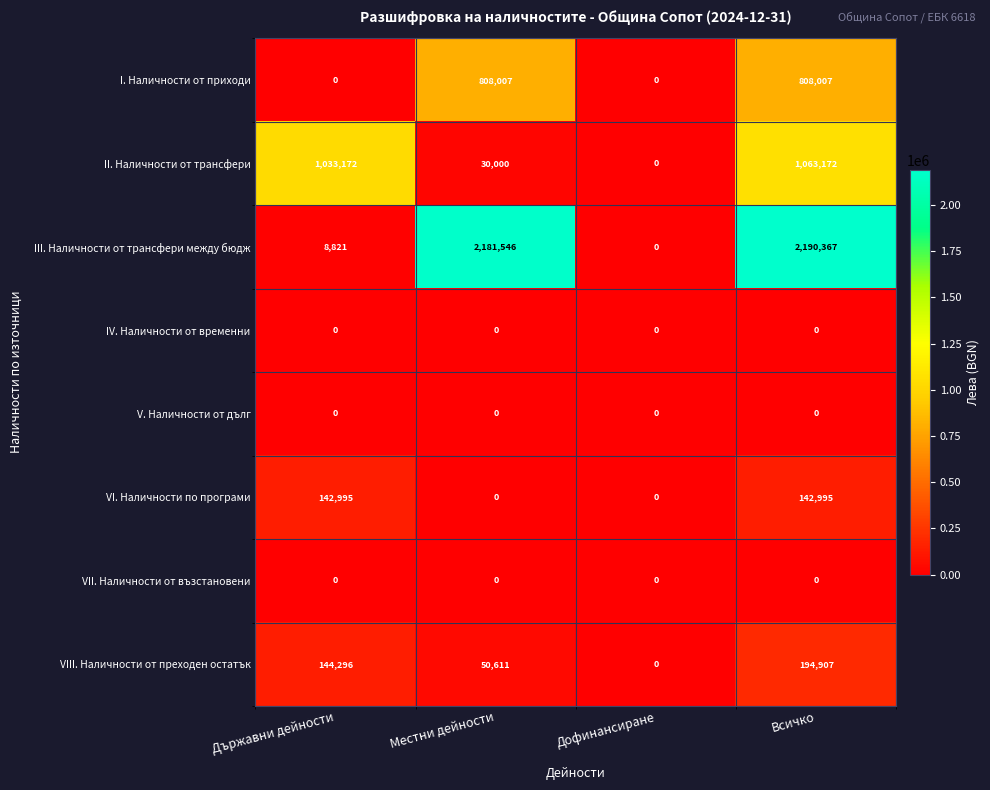

Is it true that VI. Наличности по програми equals 0 at Дофинансиране?

True